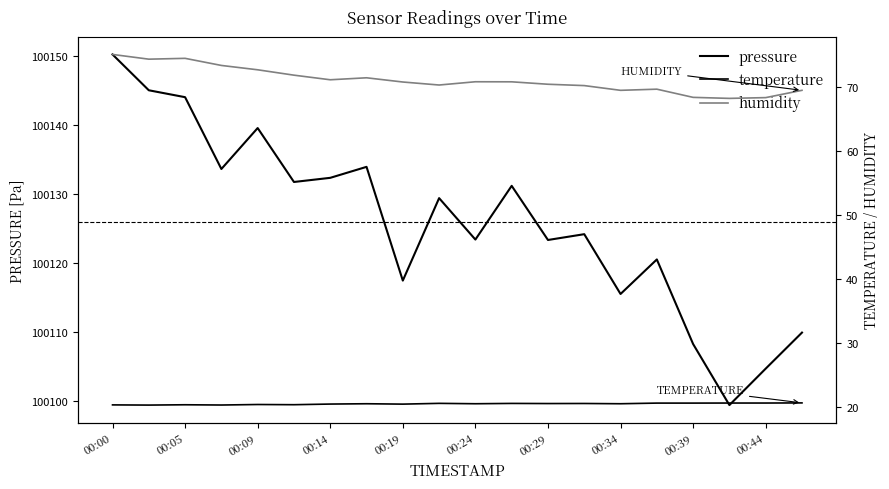

Does the chart have visible grid lines?

No